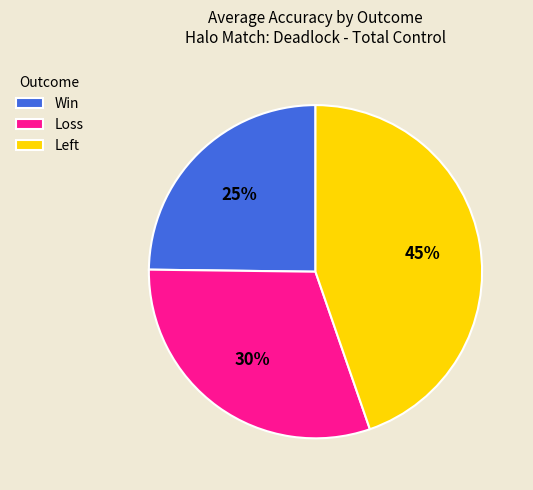

To the nearest percent, what portion does Loss represent?

30%